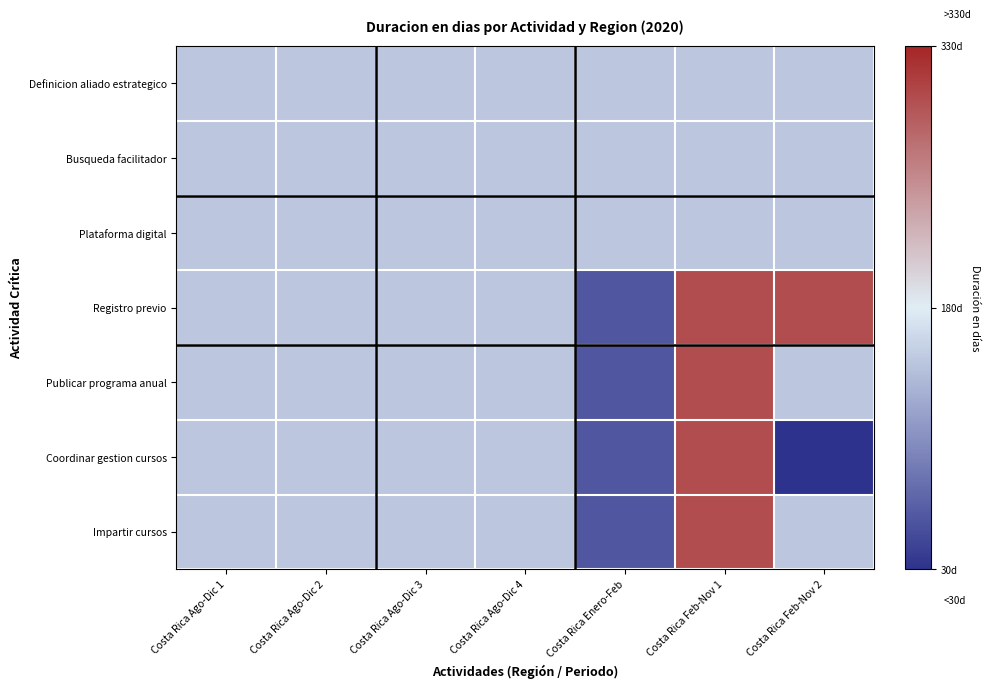

Reading left to right, list all the values displayed in this chart.

Definicion aliado estrategico: Costa Rica Ago-Dic 1=-30	Costa Rica Ago-Dic 2=-30	Costa Rica Ago-Dic 3=-30	Costa Rica Ago-Dic 4=-30	Costa Rica Enero-Feb=-30	Costa Rica Feb-Nov 1=-30	Costa Rica Feb-Nov 2=-30
Busqueda facilitador: Costa Rica Ago-Dic 1=-30	Costa Rica Ago-Dic 2=-30	Costa Rica Ago-Dic 3=-30	Costa Rica Ago-Dic 4=-30	Costa Rica Enero-Feb=-30	Costa Rica Feb-Nov 1=-30	Costa Rica Feb-Nov 2=-30
Plataforma digital: Costa Rica Ago-Dic 1=-30	Costa Rica Ago-Dic 2=-30	Costa Rica Ago-Dic 3=-30	Costa Rica Ago-Dic 4=-30	Costa Rica Enero-Feb=-30	Costa Rica Feb-Nov 1=-30	Costa Rica Feb-Nov 2=-30
Registro previo: Costa Rica Ago-Dic 1=-30	Costa Rica Ago-Dic 2=-30	Costa Rica Ago-Dic 3=-30	Costa Rica Ago-Dic 4=-30	Costa Rica Enero-Feb=-120	Costa Rica Feb-Nov 1=120	Costa Rica Feb-Nov 2=120
Publicar programa anual: Costa Rica Ago-Dic 1=-30	Costa Rica Ago-Dic 2=-30	Costa Rica Ago-Dic 3=-30	Costa Rica Ago-Dic 4=-30	Costa Rica Enero-Feb=-120	Costa Rica Feb-Nov 1=120	Costa Rica Feb-Nov 2=-30
Coordinar gestion cursos: Costa Rica Ago-Dic 1=-30	Costa Rica Ago-Dic 2=-30	Costa Rica Ago-Dic 3=-30	Costa Rica Ago-Dic 4=-30	Costa Rica Enero-Feb=-120	Costa Rica Feb-Nov 1=120	Costa Rica Feb-Nov 2=-150
Impartir cursos: Costa Rica Ago-Dic 1=-30	Costa Rica Ago-Dic 2=-30	Costa Rica Ago-Dic 3=-30	Costa Rica Ago-Dic 4=-30	Costa Rica Enero-Feb=-120	Costa Rica Feb-Nov 1=120	Costa Rica Feb-Nov 2=-30